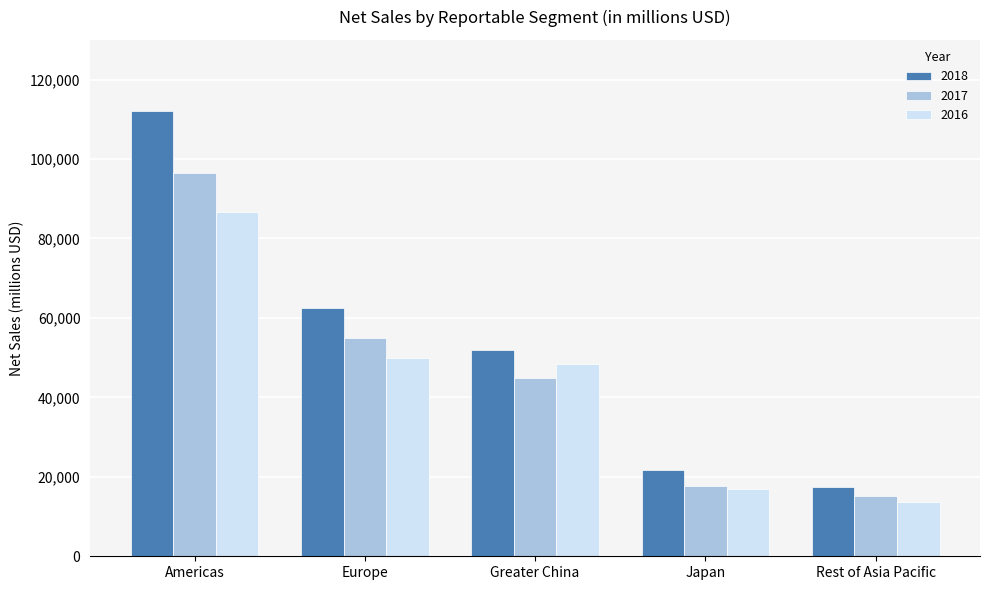

What is the label of the 3rd bar from the left?

Greater China